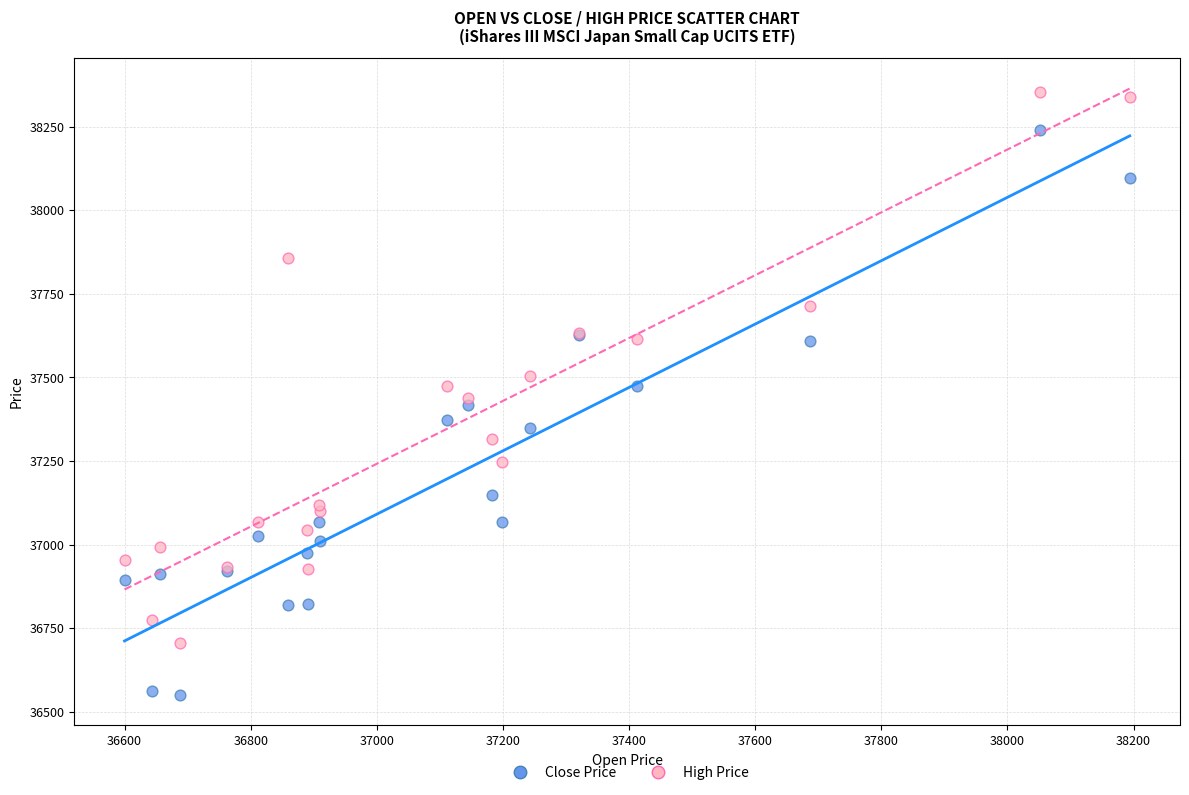

Which series contains the lowest Y value?

Close Price